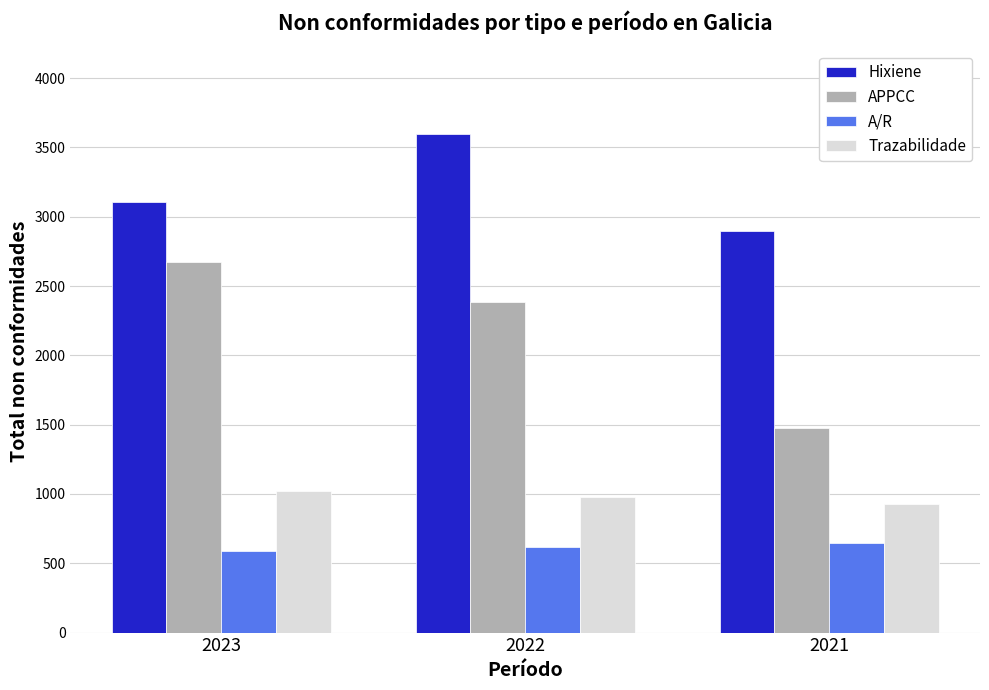

Which series changed the most between 2022 and 2021?

APPCC